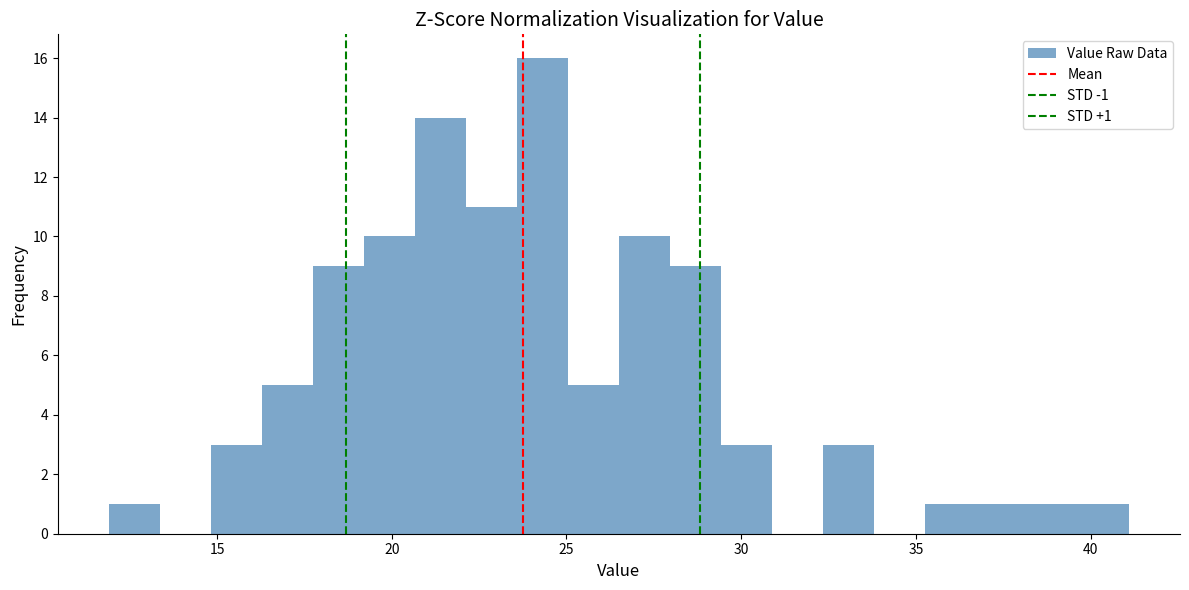

Read against the x-axis, roughly where is the centre of the tallest bar?

24.5